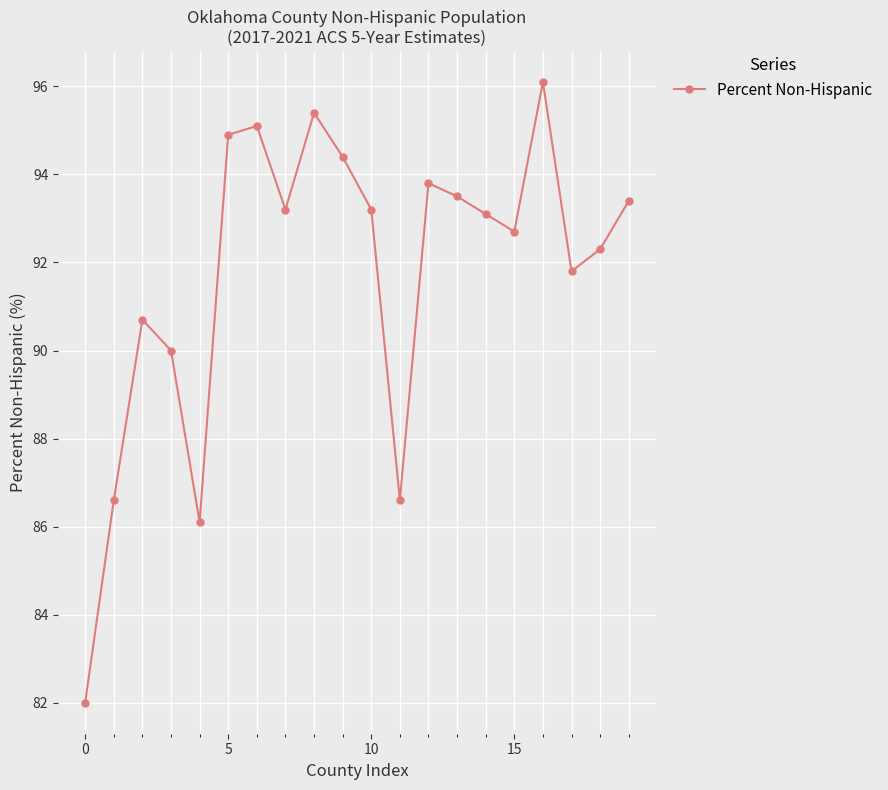

How many lines are shown in the chart?

1